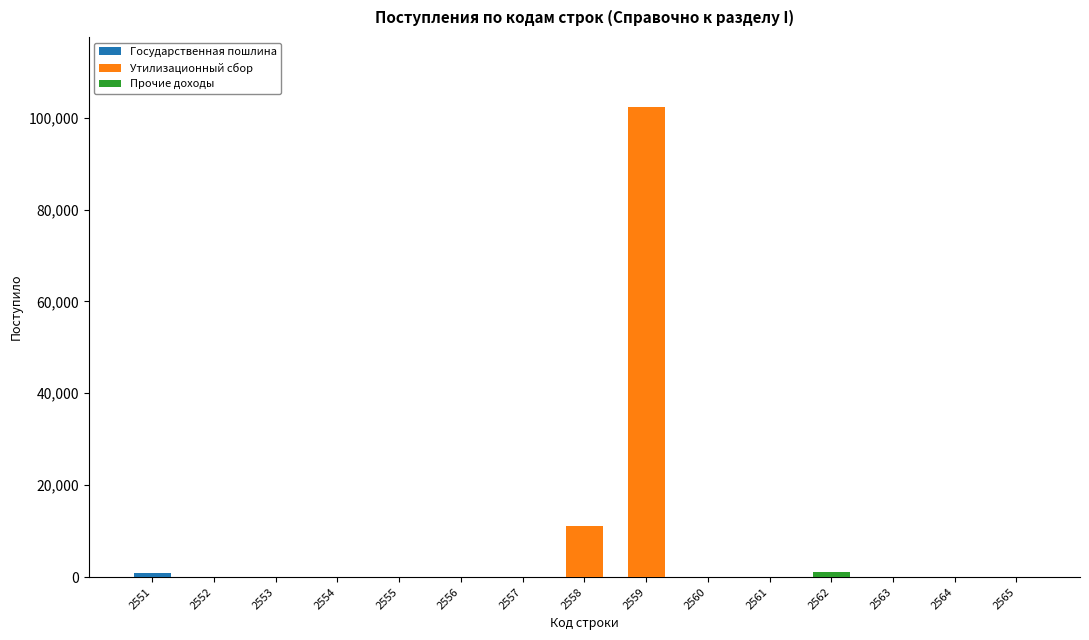

At which category is the sum across all series the highest?

2559